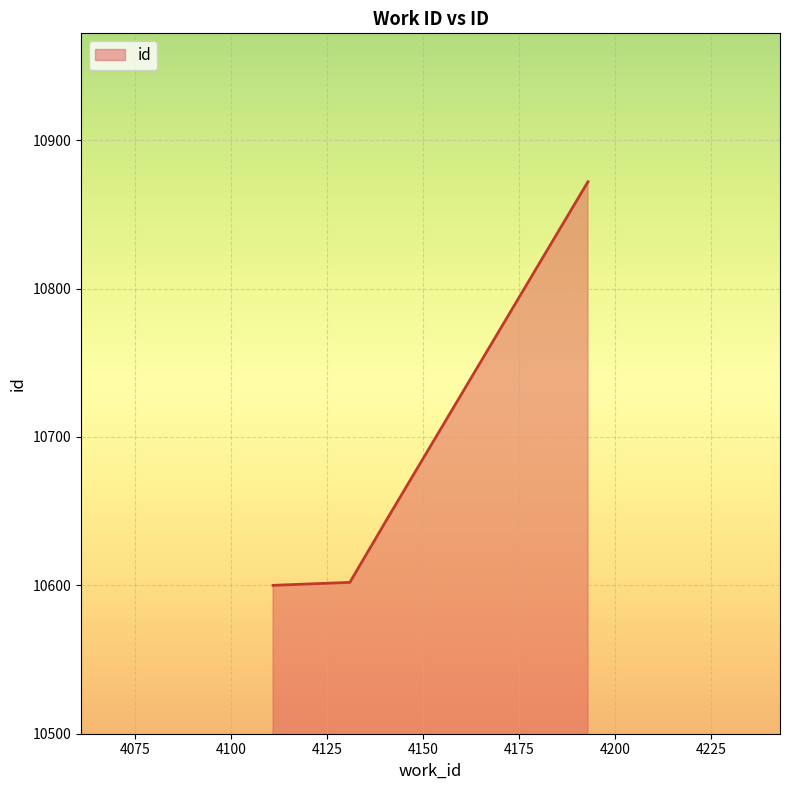

What is the difference between the second highest and second lowest values?

44